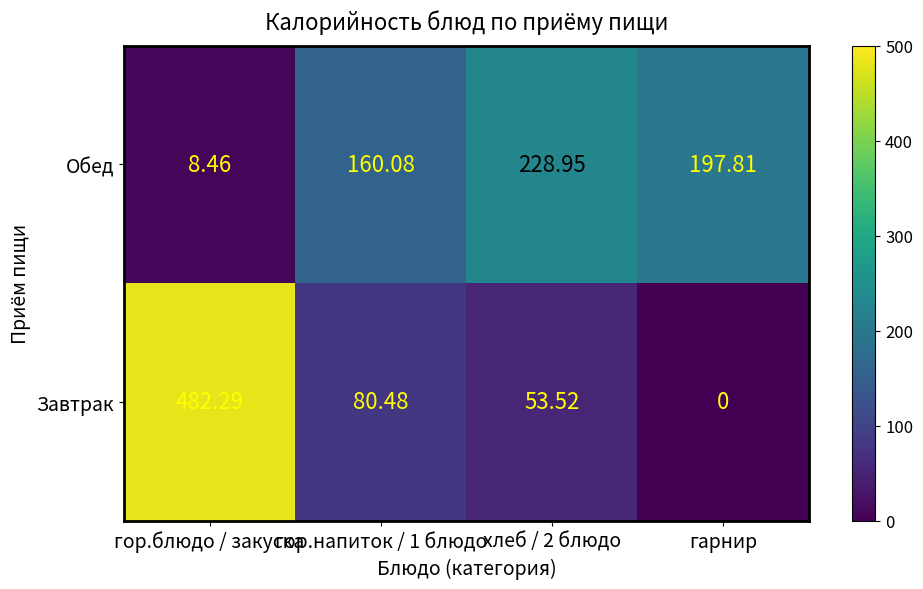

List the series in order of their overall mean, highest first.

Завтрак, Обед